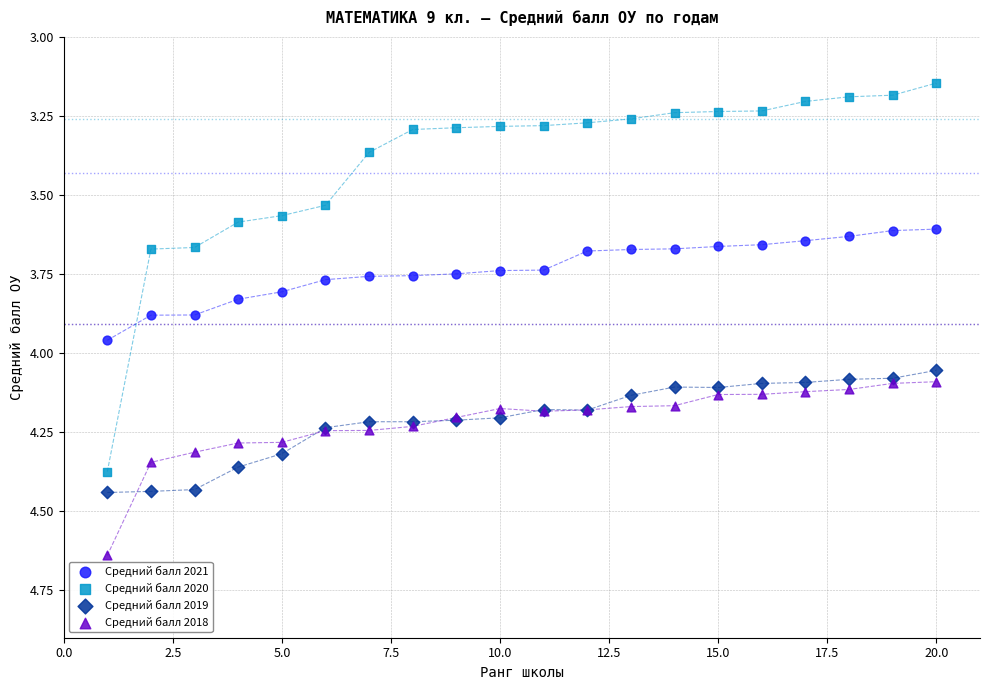

Which series contains the lowest Y value?

Средний балл 2020